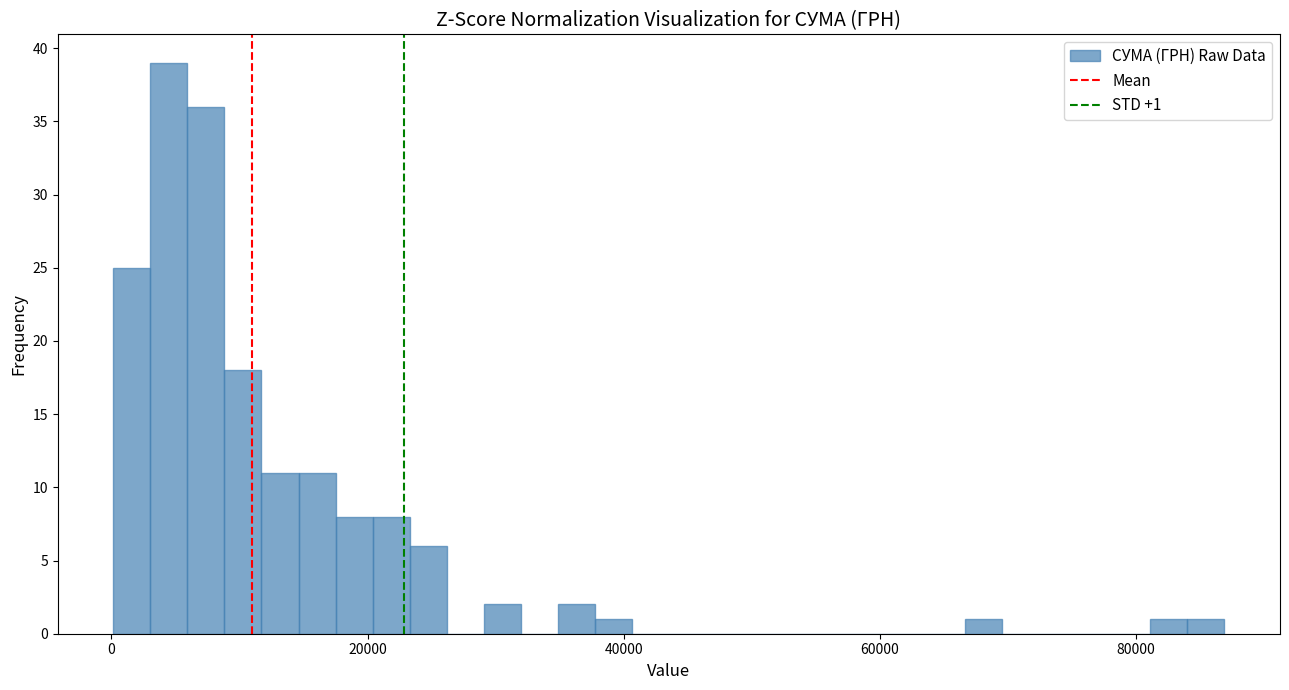

Read against the x-axis, roughly where is the centre of the tallest bar?

4000